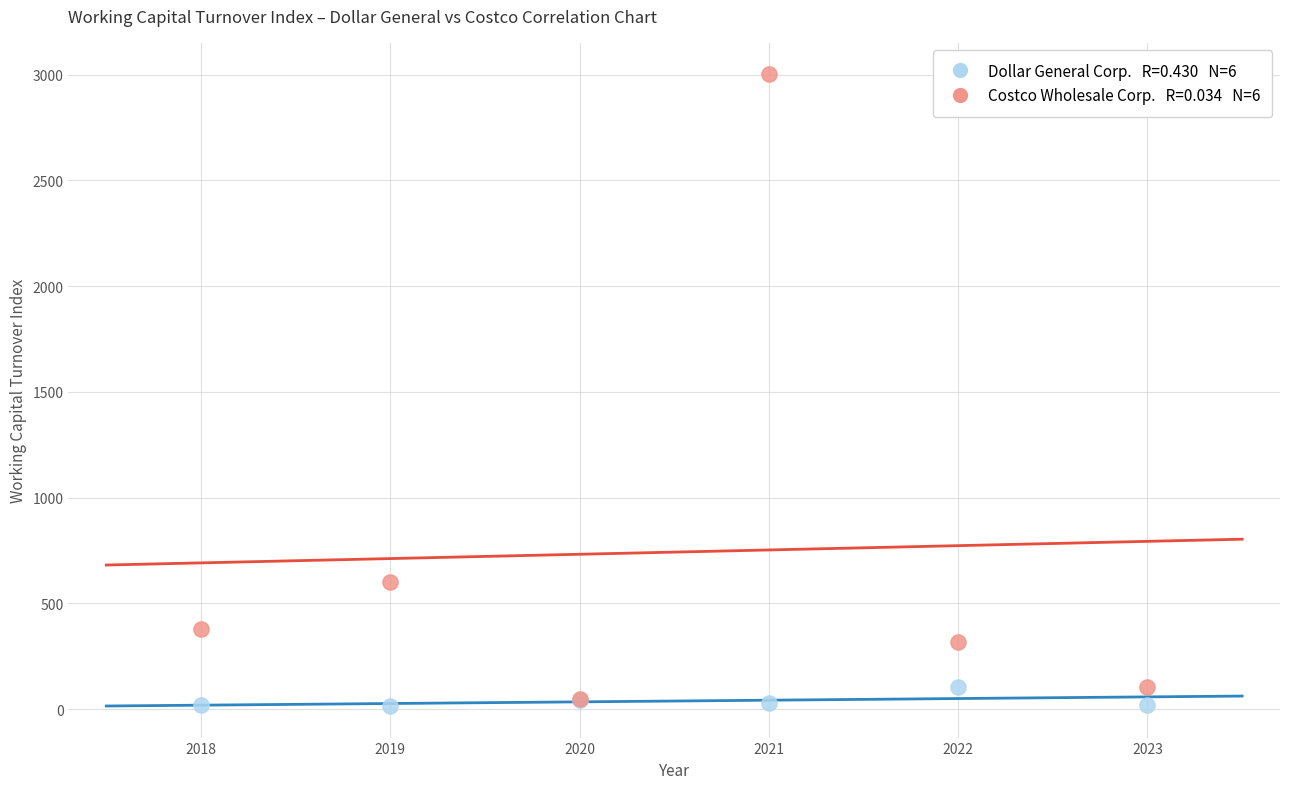

Across all series, what Y value is closest to 1508?

602.2